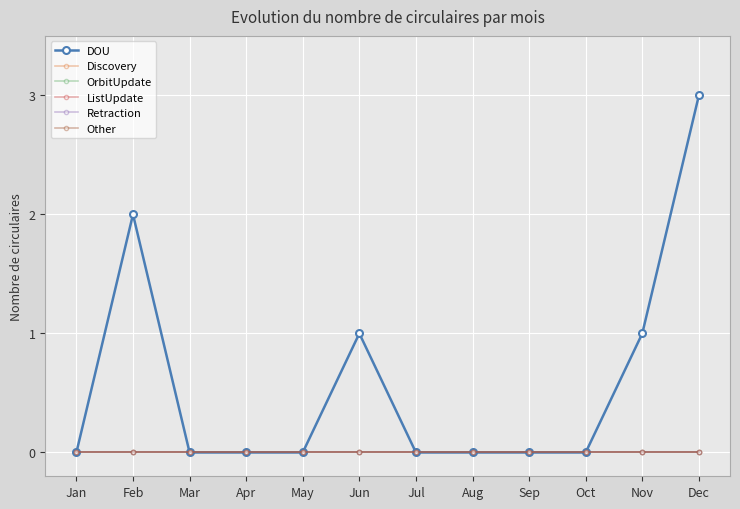

True or false: DOU has more than 2 points higher than both neighbors.

False